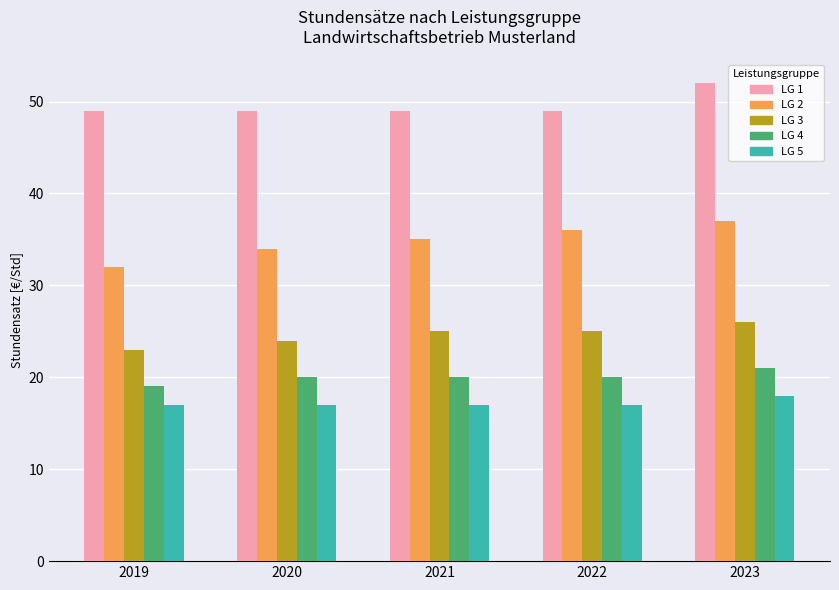

List the series in order of their peak value, highest first.

LG 1, LG 2, LG 3, LG 4, LG 5